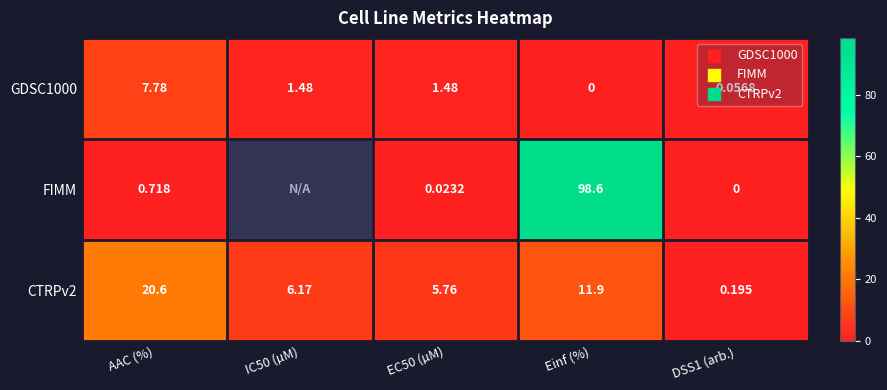

Is the value of GDSC1000 at Einf (%) greater than the value of CTRPv2 at DSS1 (arb.)?

No